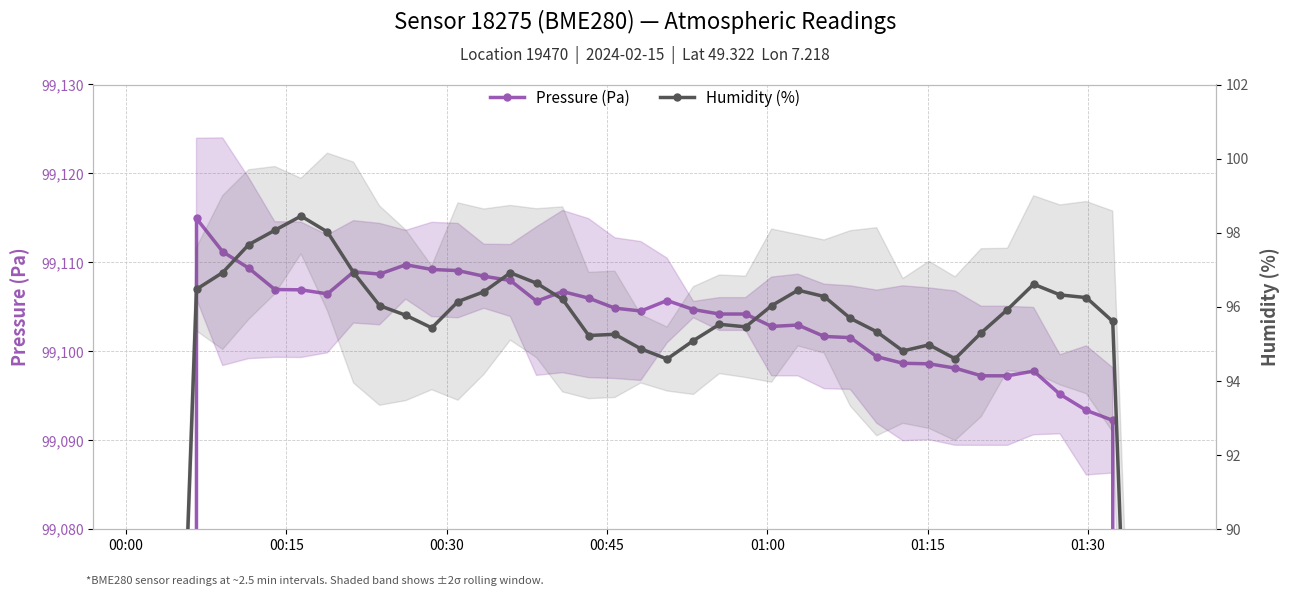

List the series in order of their peak value, highest first.

Pressure (Pa), Humidity (%)